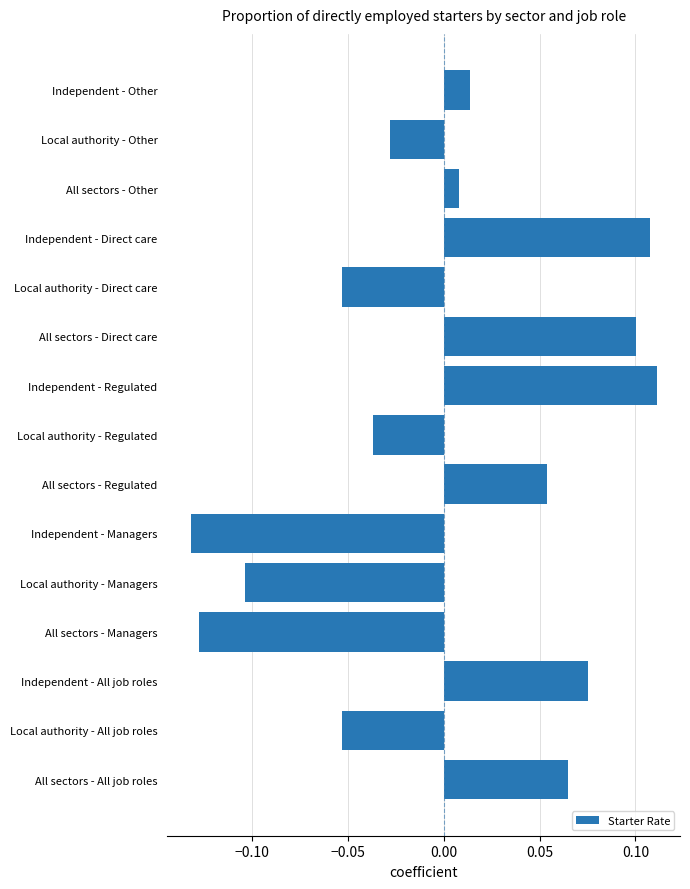

What is the difference between the second highest and second lowest values?

0.2